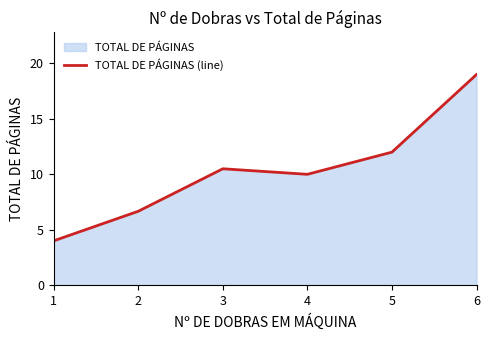

What is the difference between the values at 1 and 4?

6.0